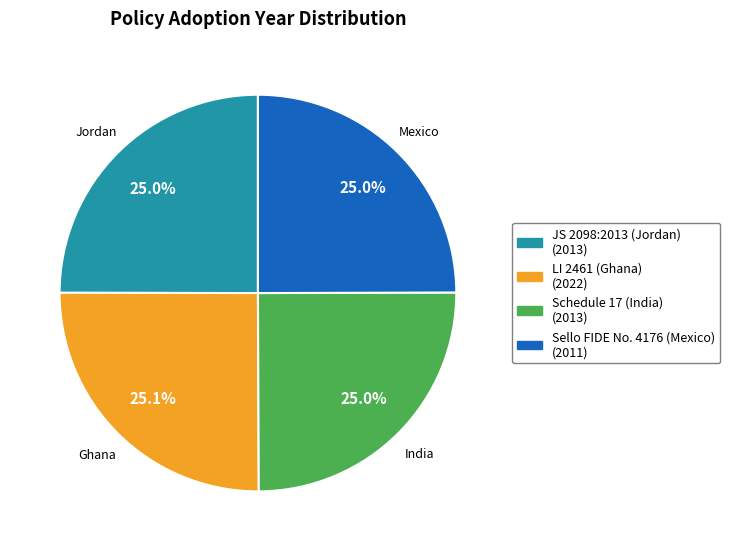

What percentage do Schedule 17 (India) and JS 2098:2013 (Jordan) together represent?

50.0%